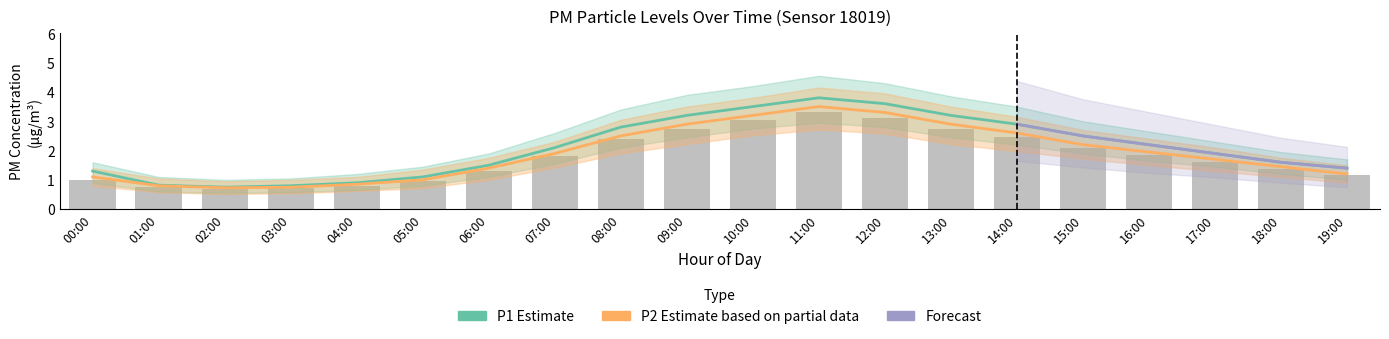

Rank the categories by P1_upper value from highest to lowest.

11:00, 12:00, 10:00, 09:00, 13:00, 14:00, 08:00, 15:00, 16:00, 07:00, 17:00, 18:00, 06:00, 19:00, 00:00, 05:00, 04:00, 01:00, 03:00, 02:00